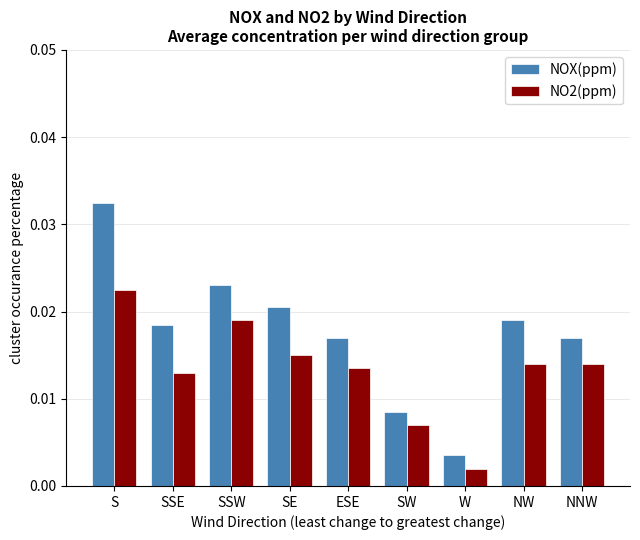

Is the value of NOX(ppm) at SSW greater than the value of NO2(ppm) at W?

Yes